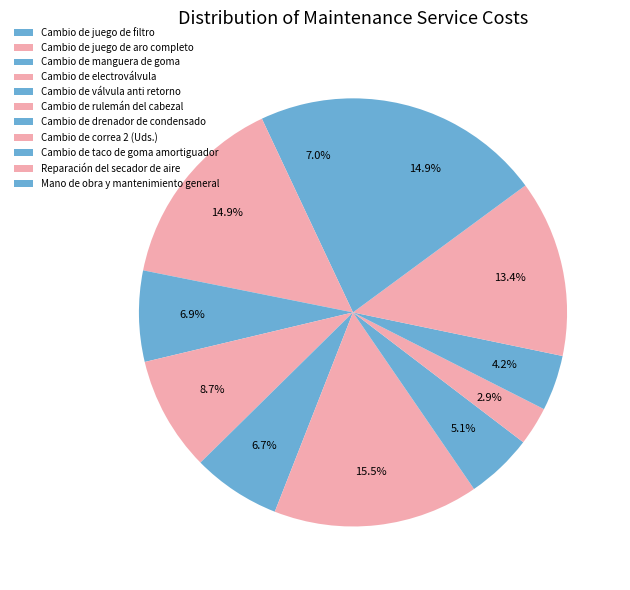

What percentage is the Cambio de válvula anti retorno slice, to the nearest percent?

7%